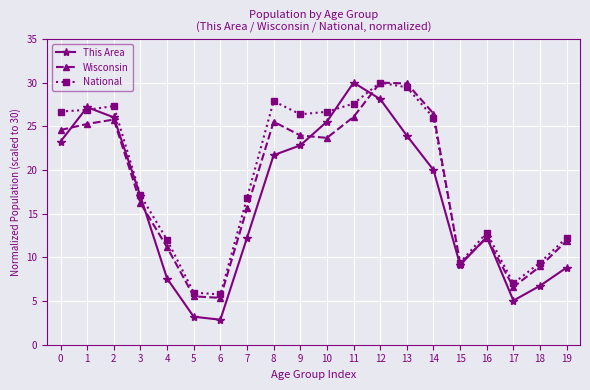

The value of National at 9 is 26.4. True or false?

True